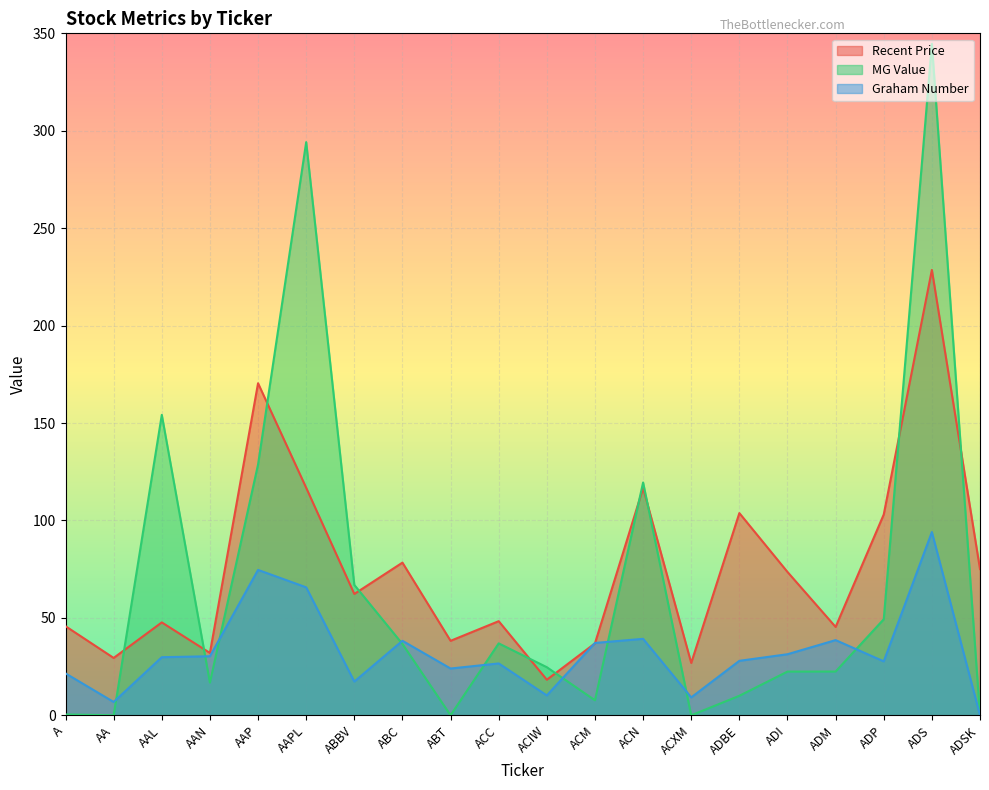

At how many categories does at least one series exceed 168?

3